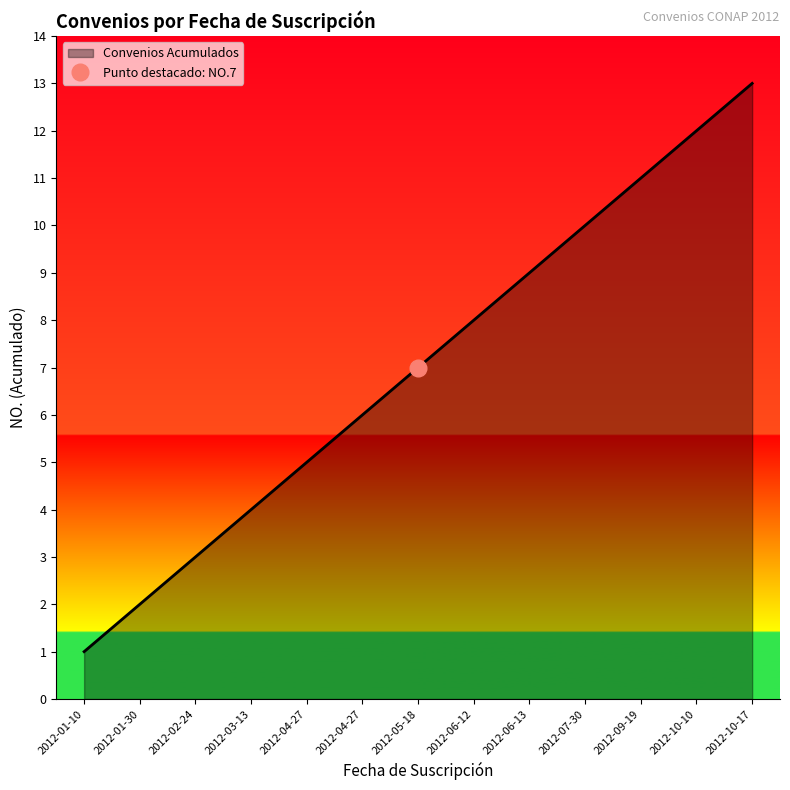

What is the average value?

7